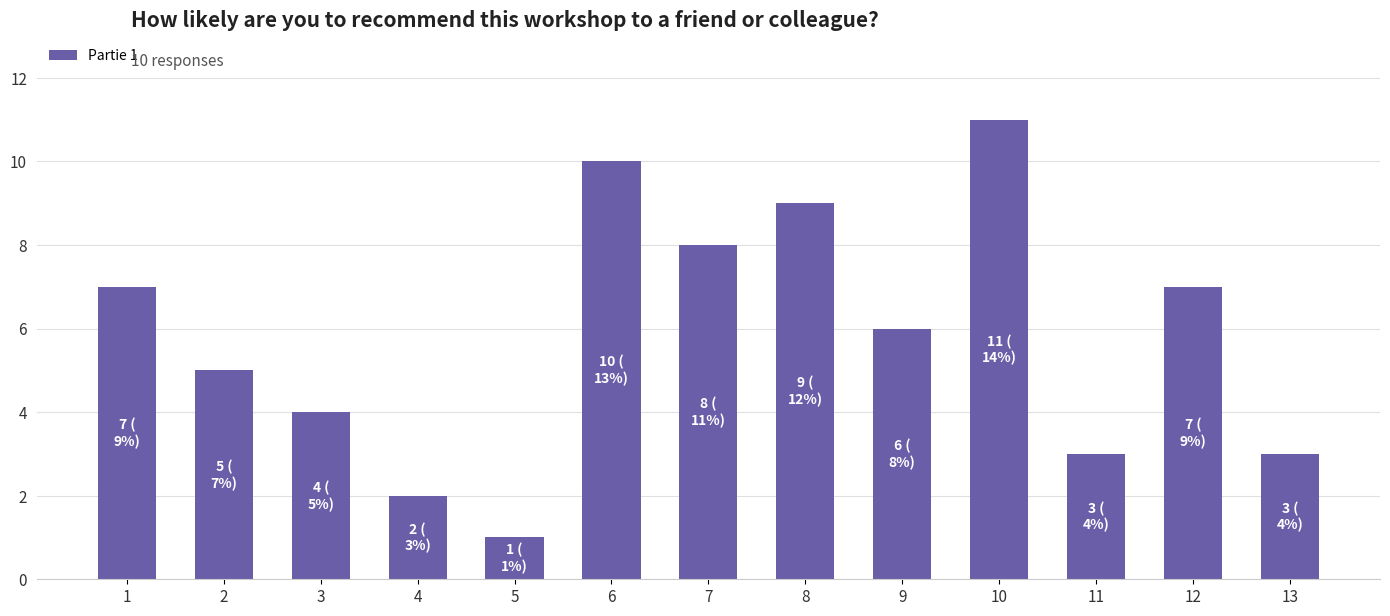

Count the number of data series in this chart.

1